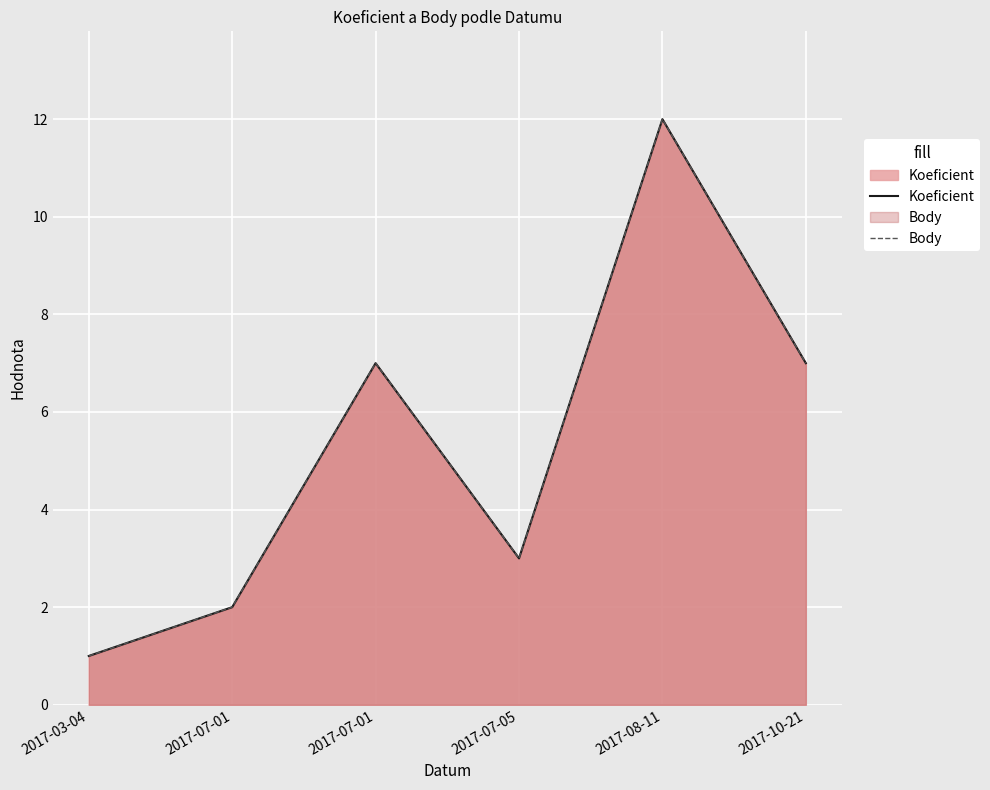

True or false: Koeficient and Body cross at least once.

False